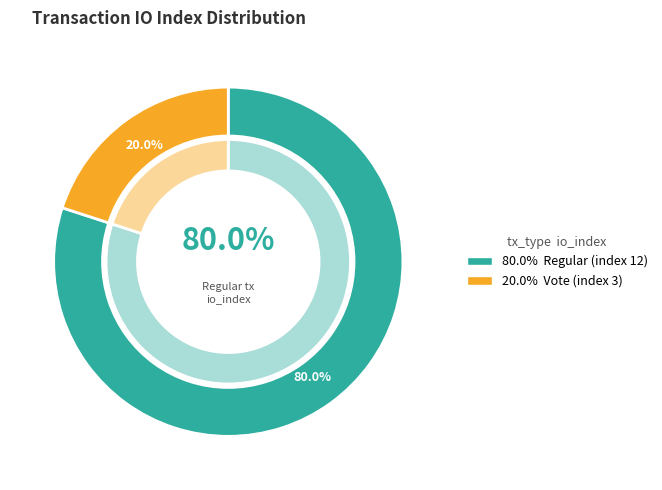

What percentage is the tx_index_3 slice, to the nearest percent?

20%